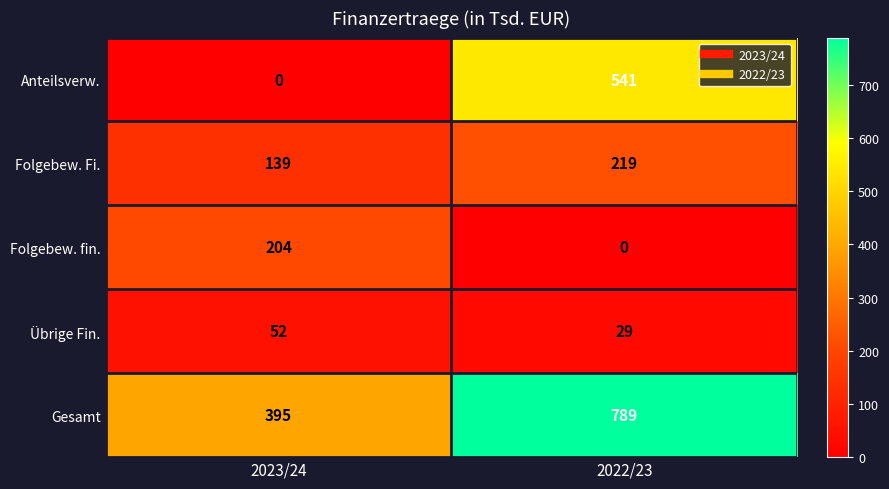

What is the sum of the Anteilsverw. values at 2023/24 and 2022/23?

541